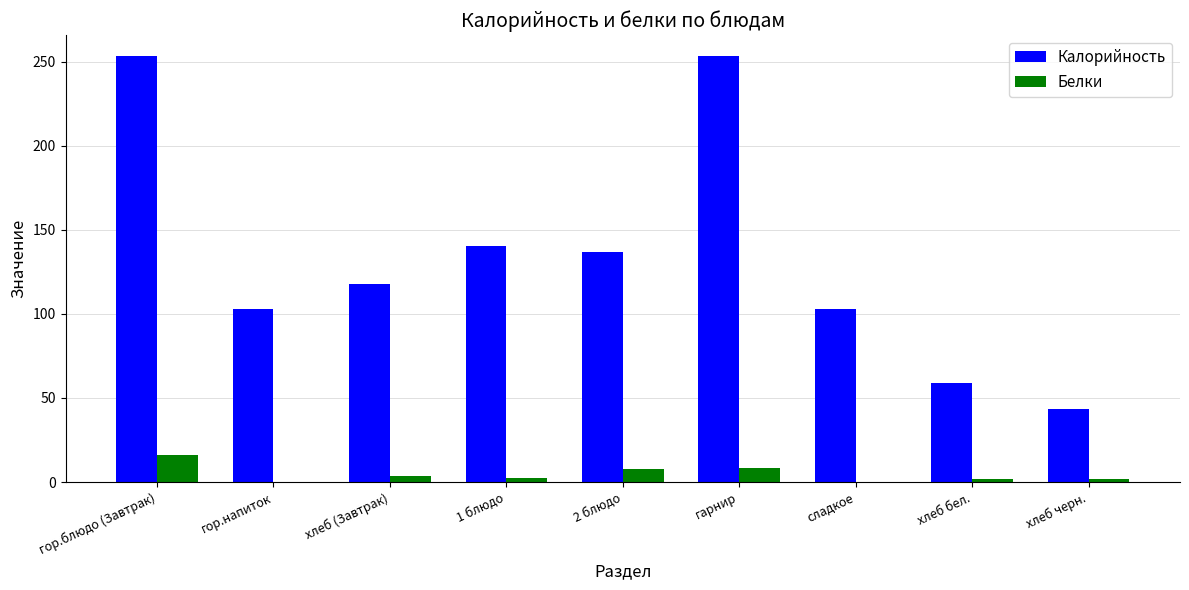

What is the sum of the Белки values at 1 блюдо and хлеб (Завтрак)?

6.1